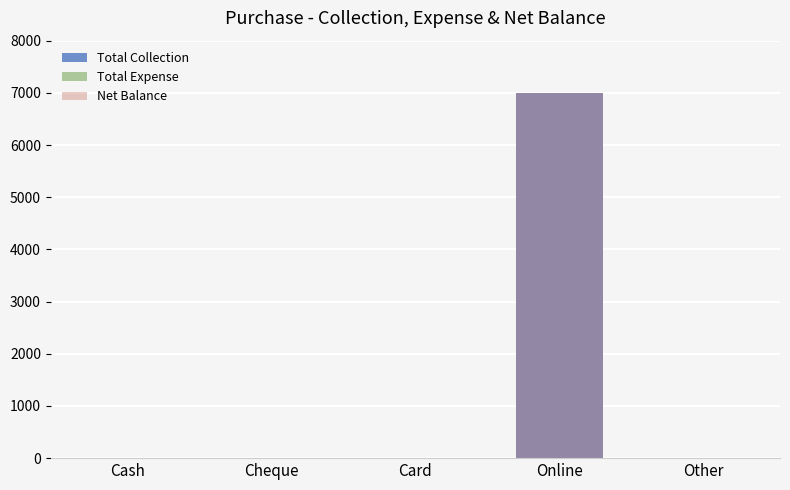

True or false: Total Collection has a value of 3815 at Cheque.

False